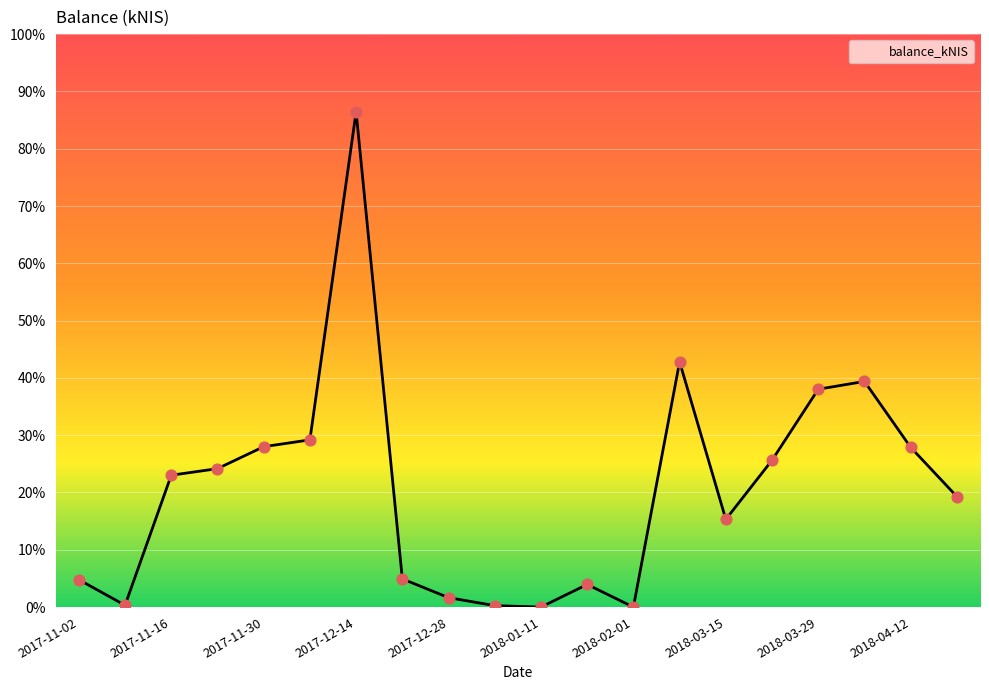

Is this an area chart (filled region under the line)?

Yes